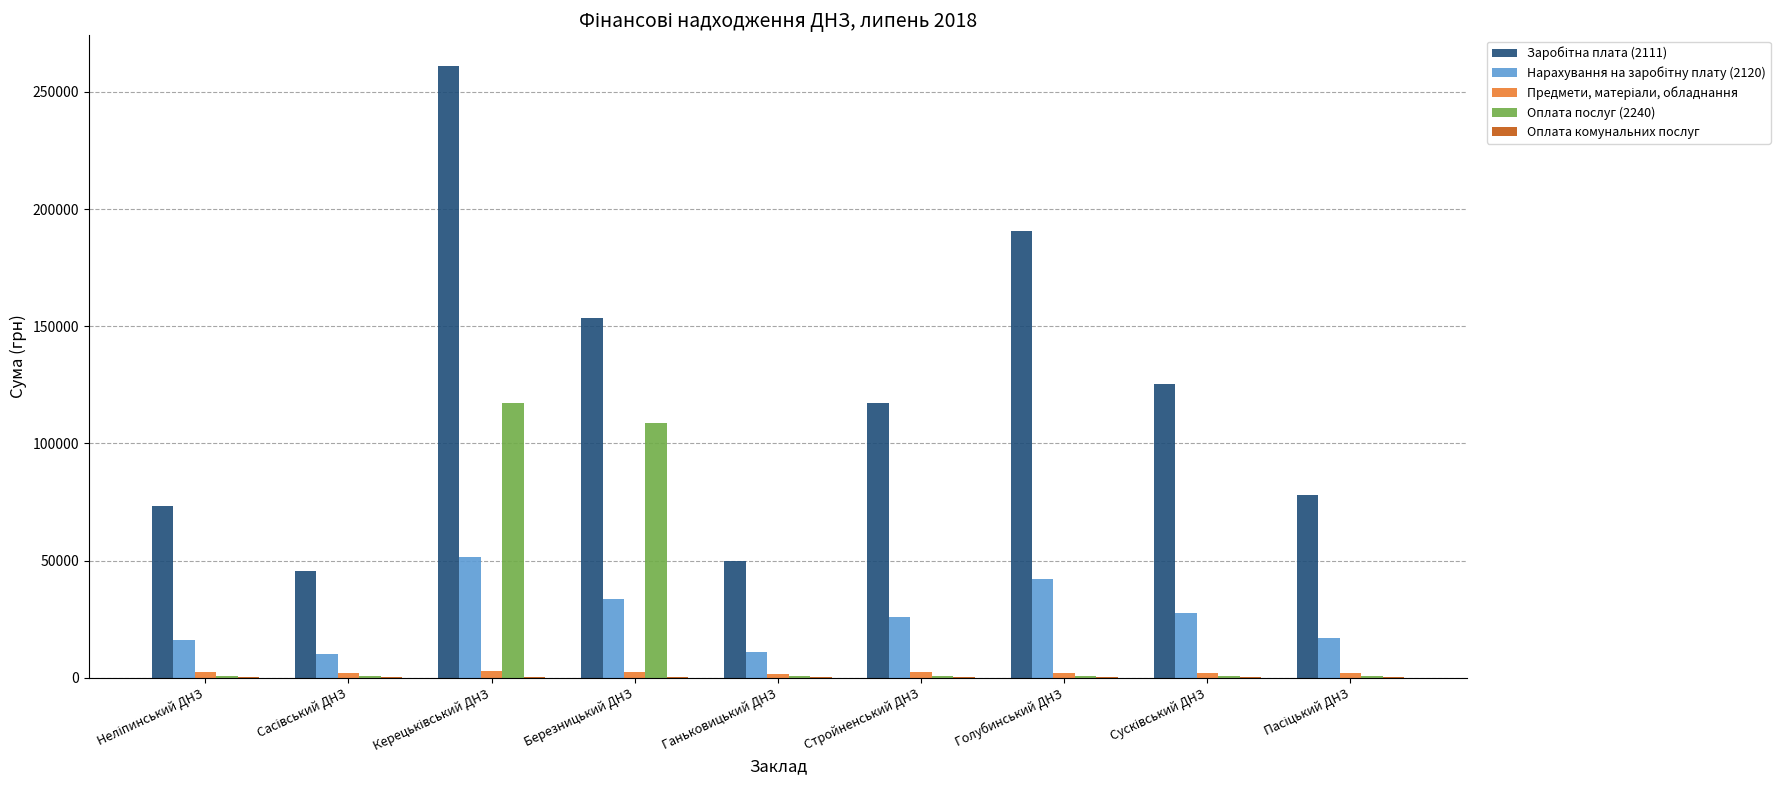

How many series are shown in this chart?

5